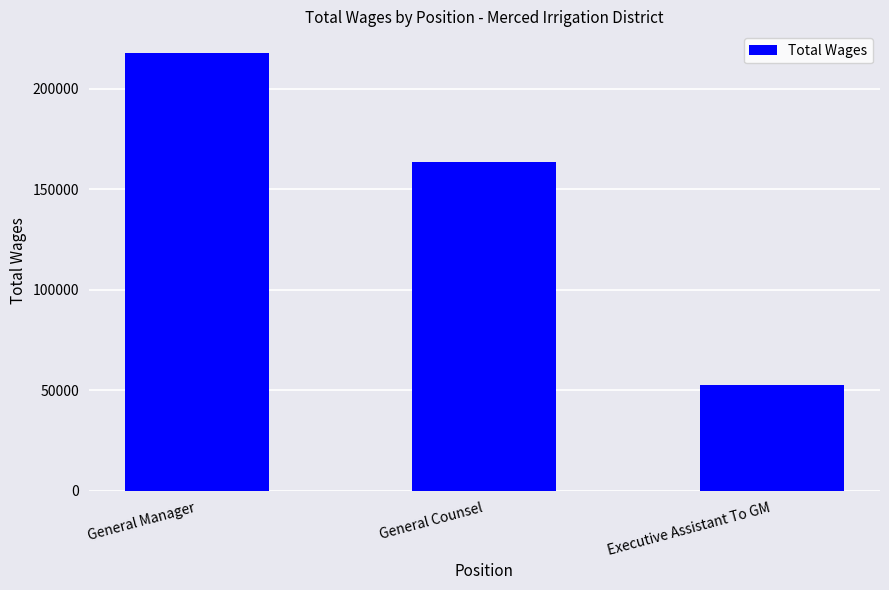

What position from the left is General Counsel?

2